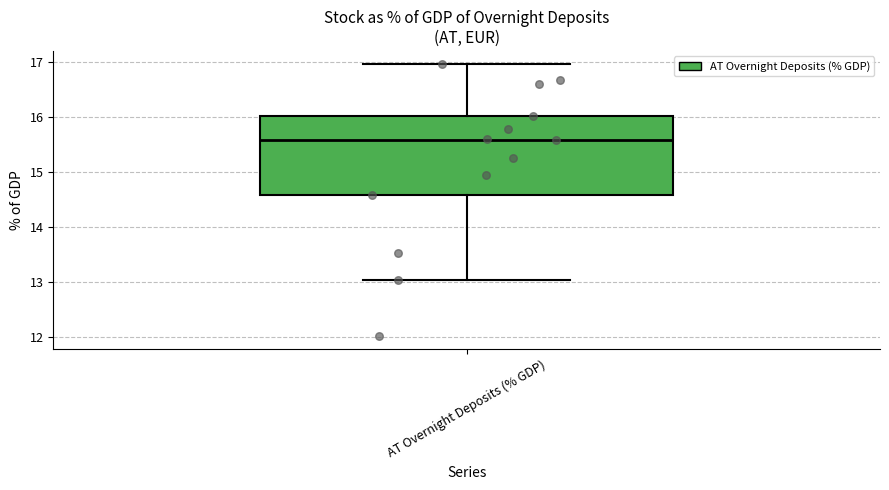

Transcribe this box plot: give where the median line is, the range the box spans, and where the two whiskers end, as read against the y-axis. The values are not printed on the chart, so give them approximately, as read against the axis.

median 15.6, box 14.6 to 16.0, whiskers 13.0 to 17.0